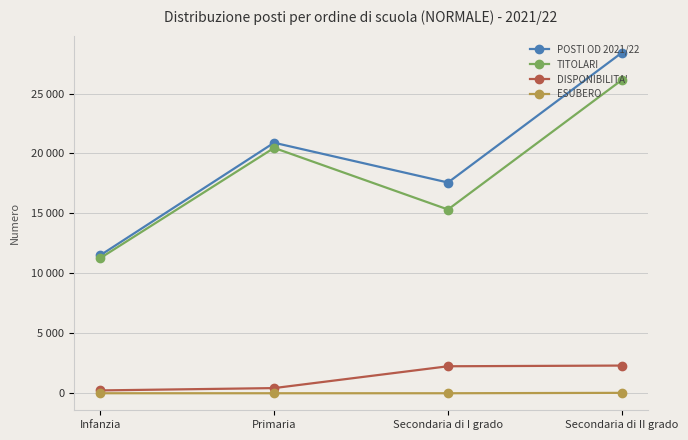

Is this an area chart (filled region under the line)?

No